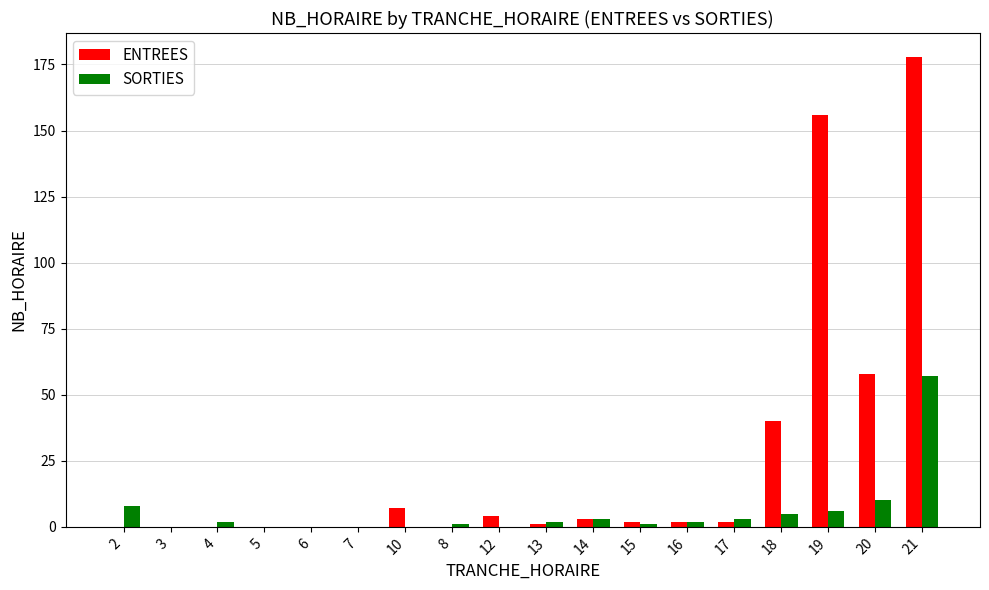

Reading left to right, what are all the values shown in this chart?

ENTREES: 0	0	0	0	0	0	7	0	4	1	3	2	2	2	40	156	58	178
SORTIES: 8	0	2	0	0	0	0	1	0	2	3	1	2	3	5	6	10	57